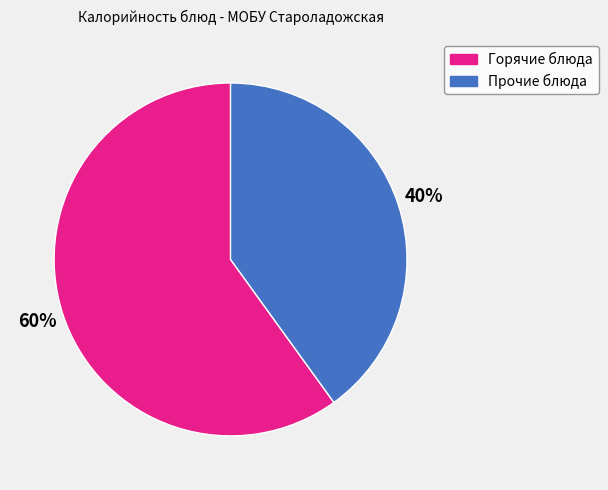

Is there any slice that represents more than half of the pie?

Yes